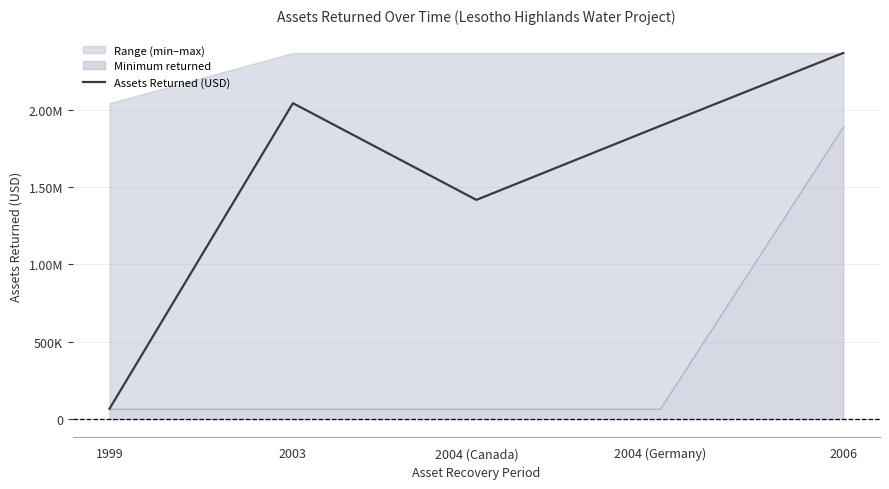

Reading left to right, list all the values displayed in this chart.

67114	2042710	1417490	1894750	2367450